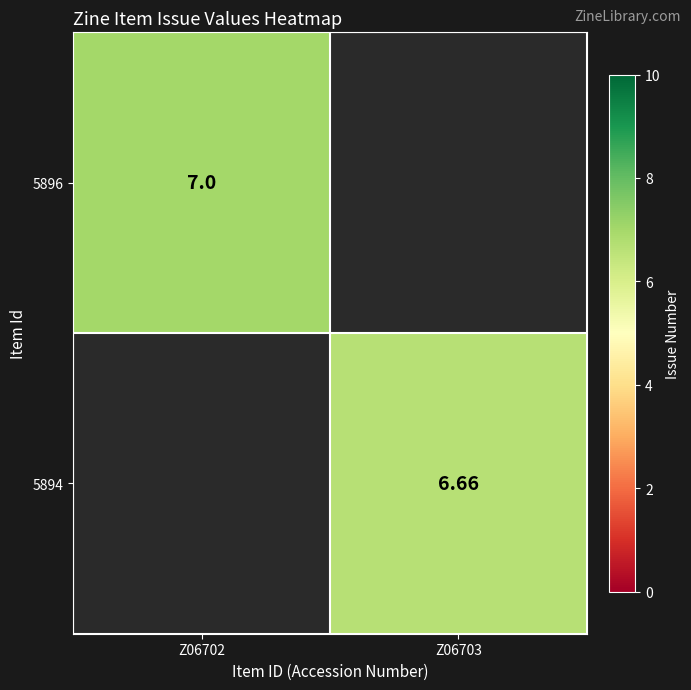

Count the 5896 values in the range 0 to 7.

2